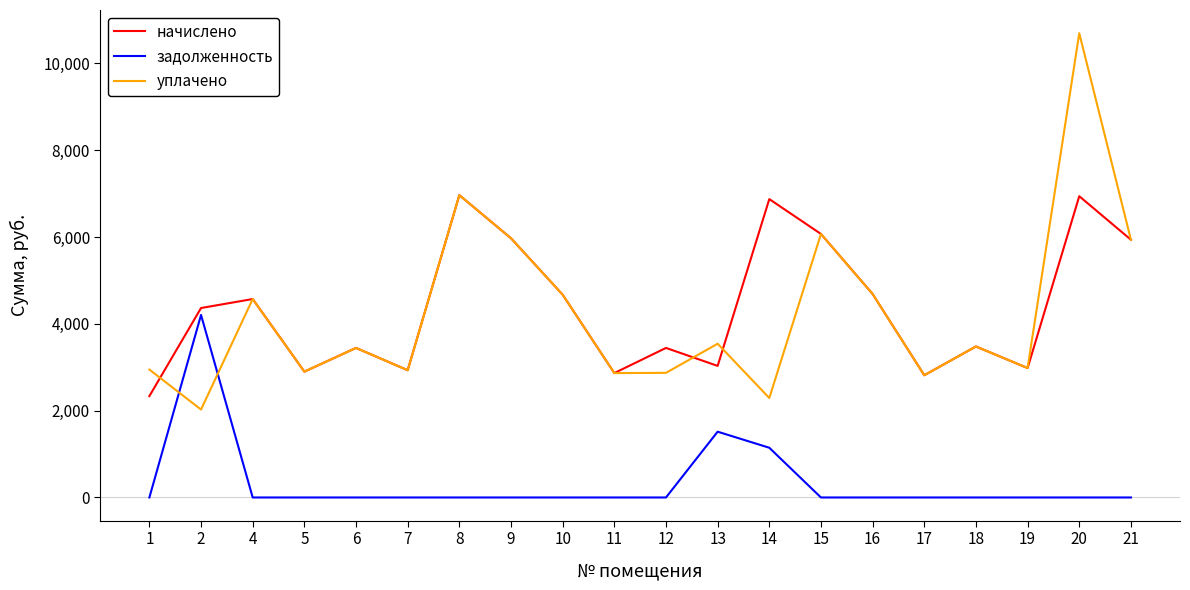

Where do уплачено and задолженность first cross each other?

1 and 2